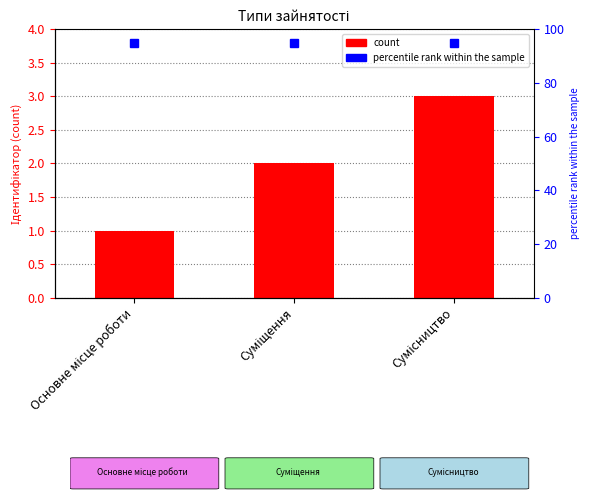

What is the sum of all values?

6